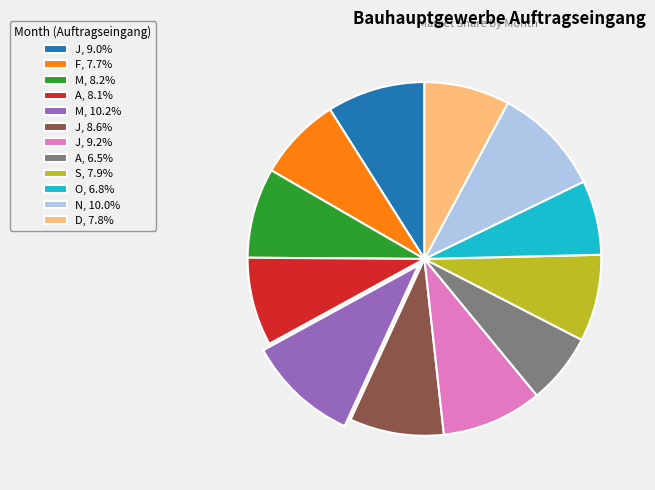

Is there any slice that represents more than half of the pie?

No